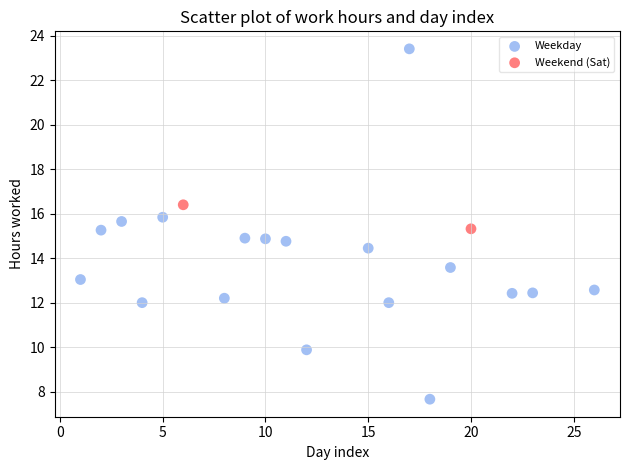

Which series reaches the minimum Y coordinate?

Weekday